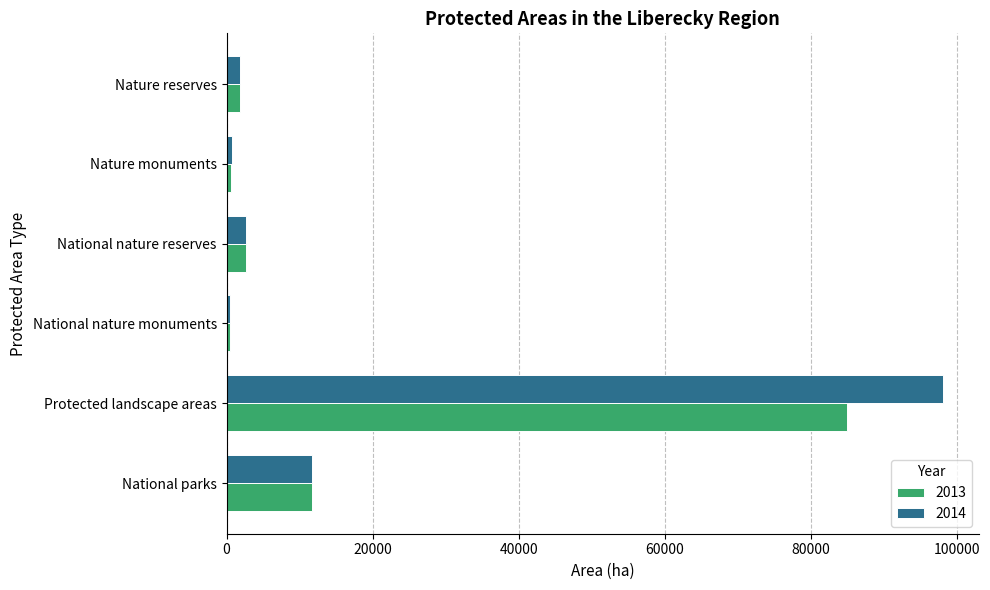

Is the value of 2014 at National nature monuments greater than the value of 2013 at Nature reserves?

No